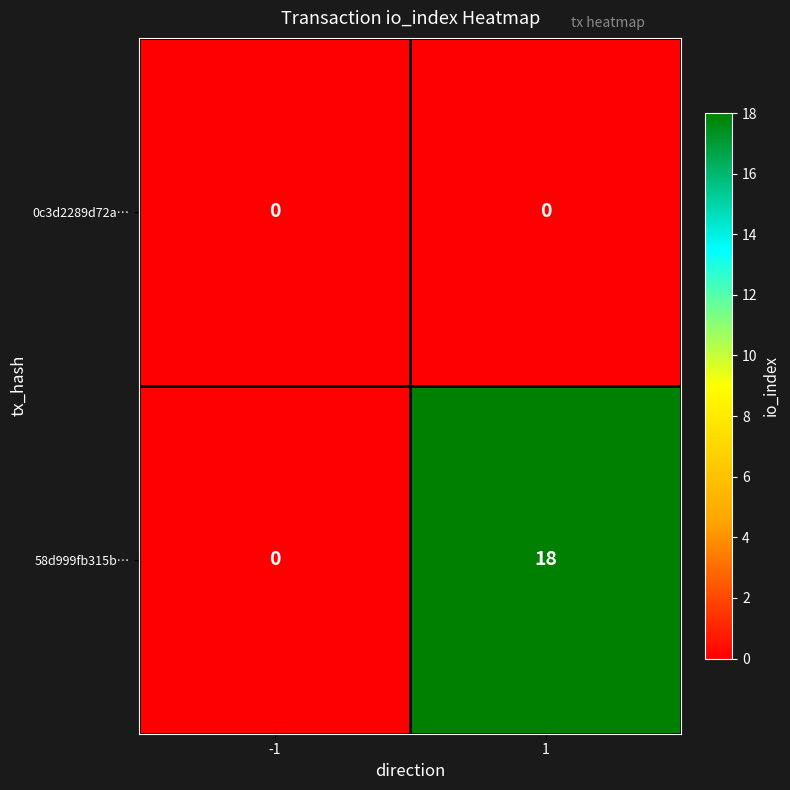

Rank the series at 1 from highest to lowest value.

58d999fb315b…, 0c3d2289d72a…